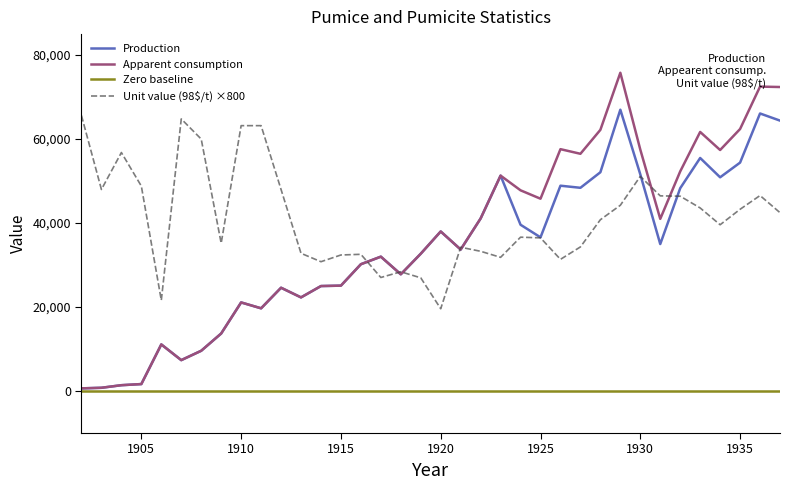

What is the highest value of the Production series?

67000.0